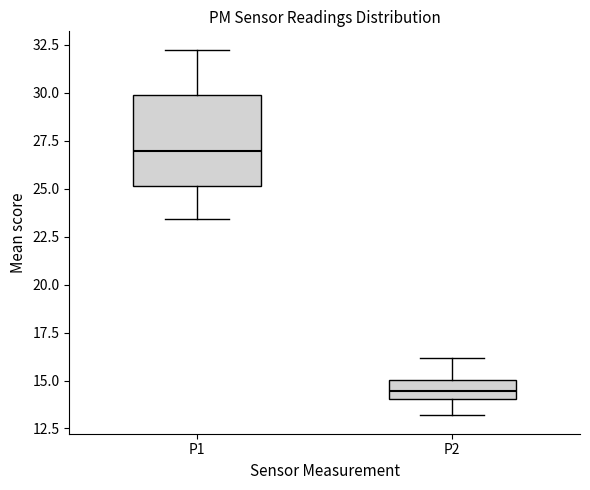

Reading left to right, read every box against the y-axis: the position of its median line, the range the box covers, and the ends of its whiskers. The values are not printed on the chart, so give them approximately, as read against the axis.

P1: median 27.0, box 25.0 to 30.0, whiskers 23.5 to 32.5
P2: median 14.5, box 14.0 to 15.0, whiskers 13.0 to 16.0